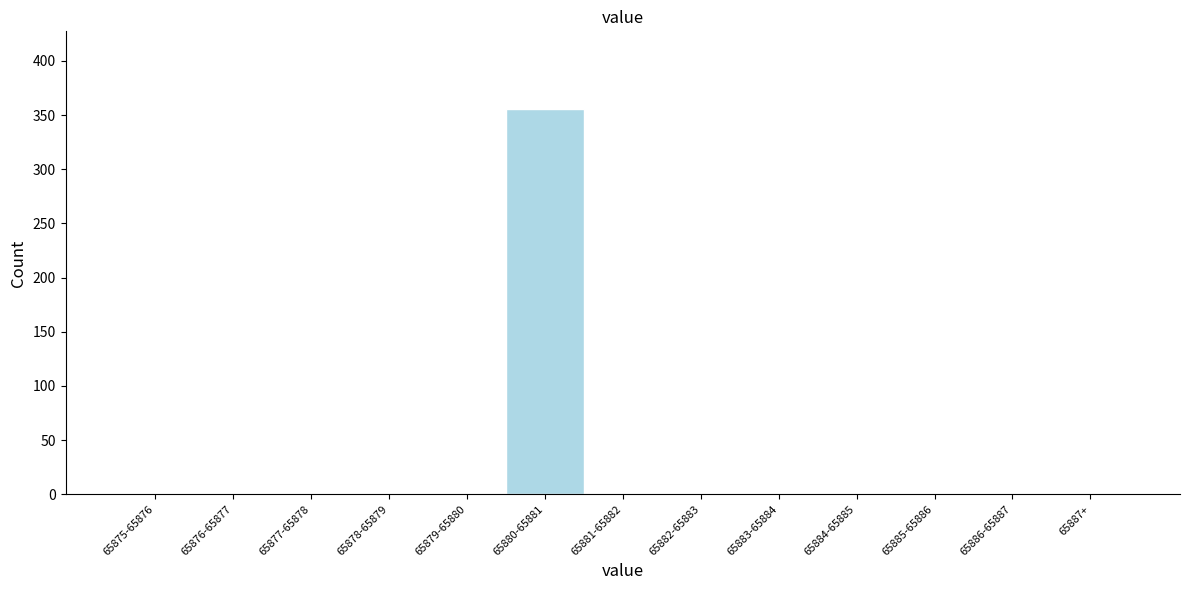

Reading right to left, extract all data points from this chart.

65887+=0	65886-65887=0	65885-65886=0	65884-65885=0	65883-65884=0	65882-65883=0	65881-65882=0	65880-65881=356	65879-65880=0	65878-65879=0	65877-65878=0	65876-65877=0	65875-65876=0